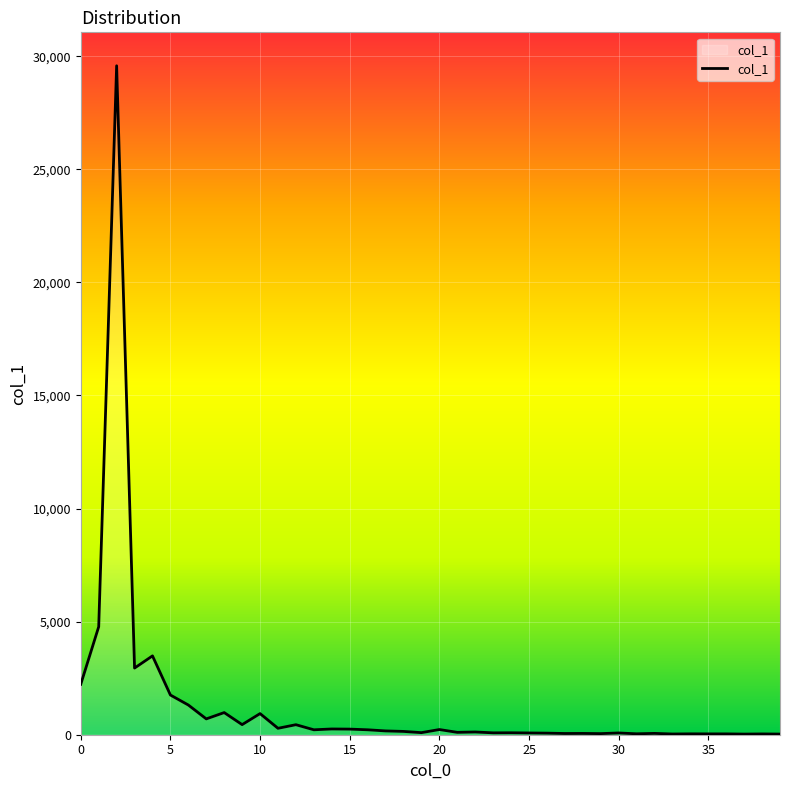

What is the greatest value displayed?

29578